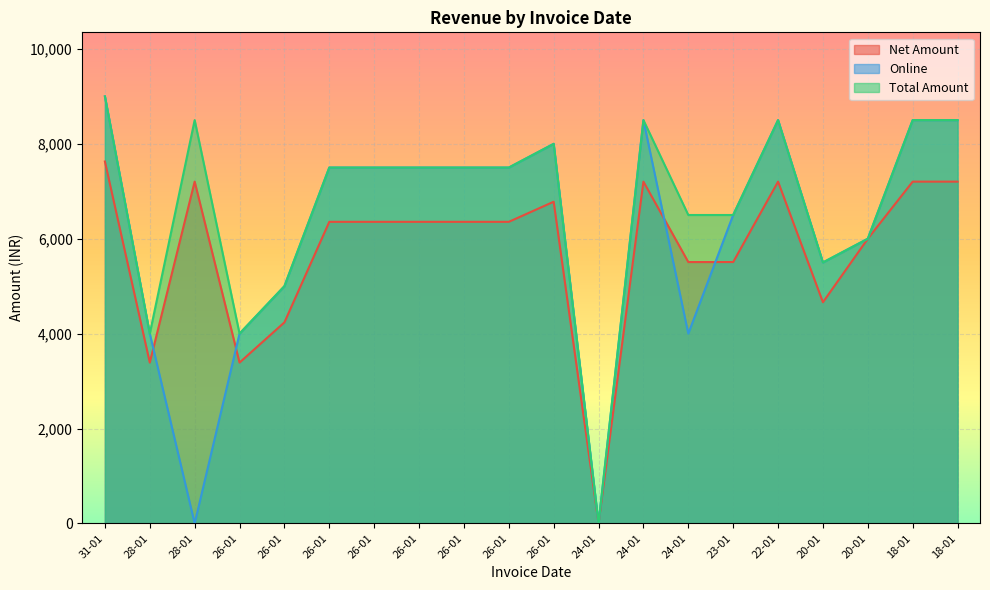

Which series has the widest spread of values?

Online